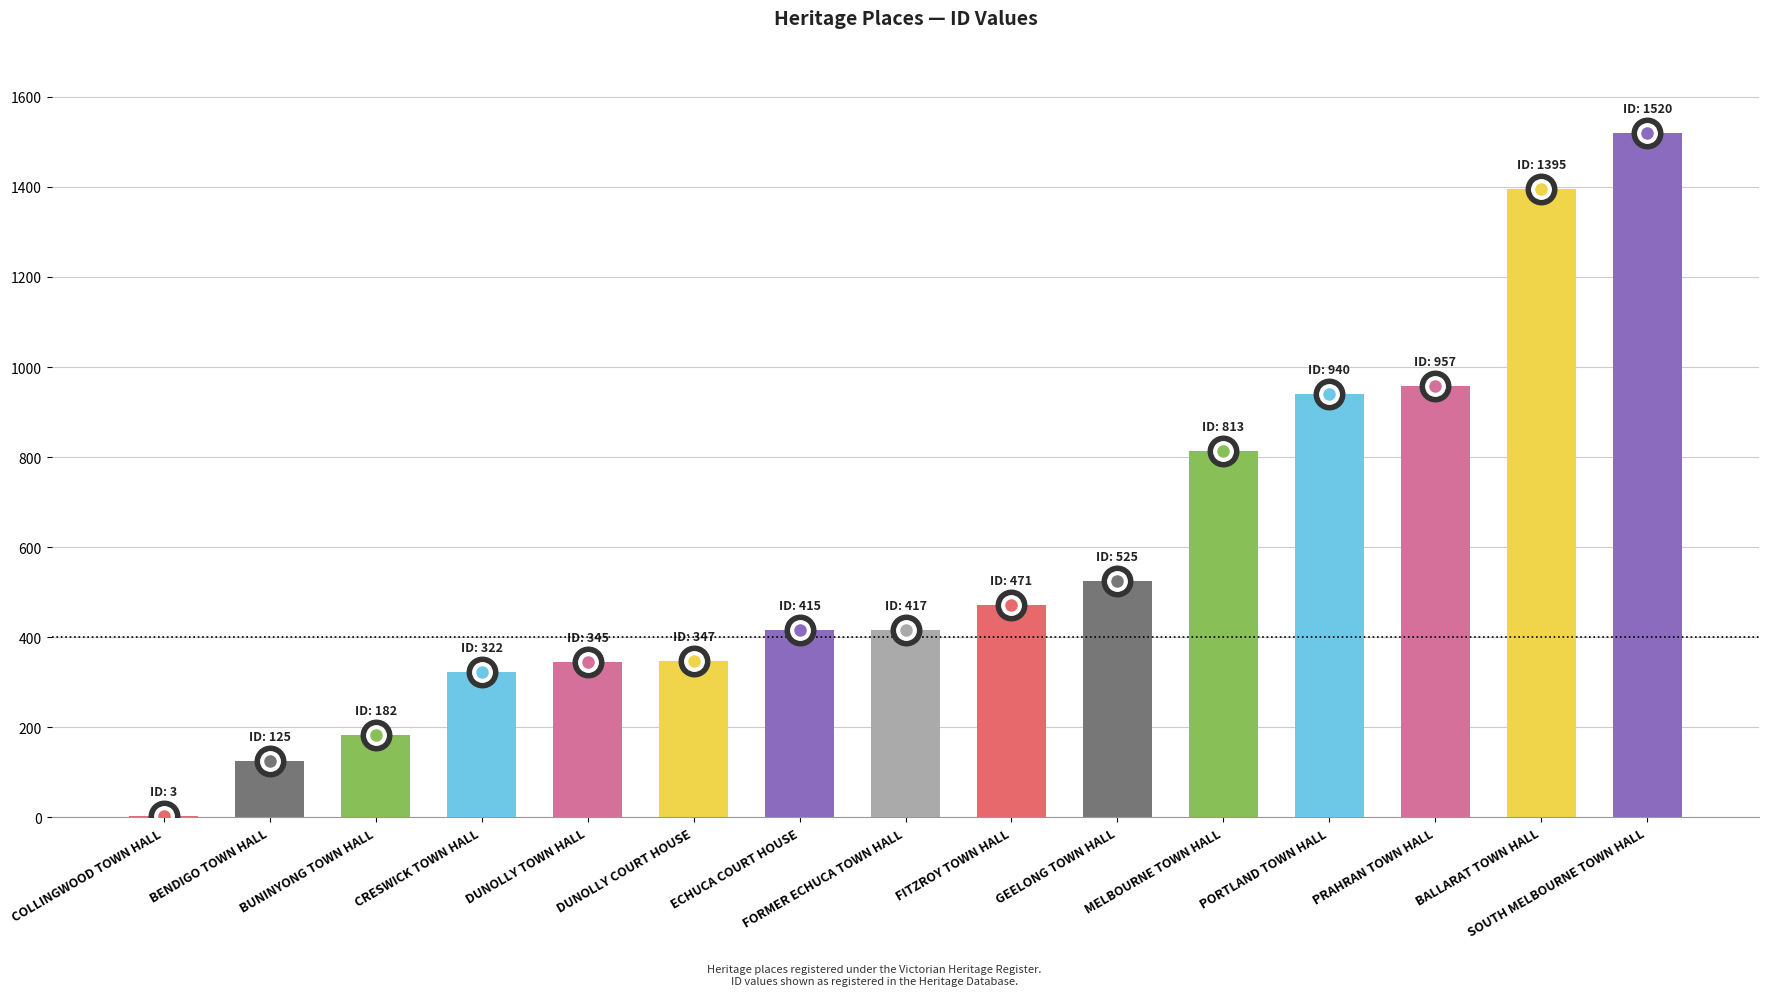

What is the change in value from DUNOLLY COURT HOUSE to FITZROY TOWN HALL?

+124